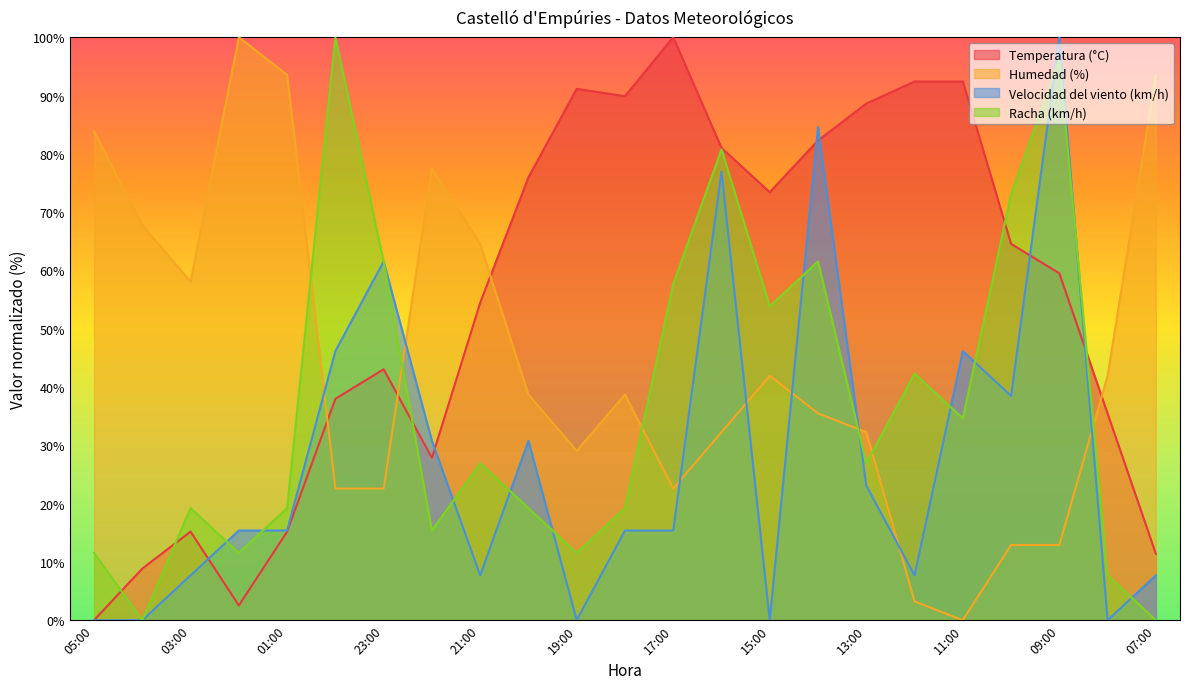

True or false: Humedad (%) and Velocidad del viento (km/h) cross at least once.

True